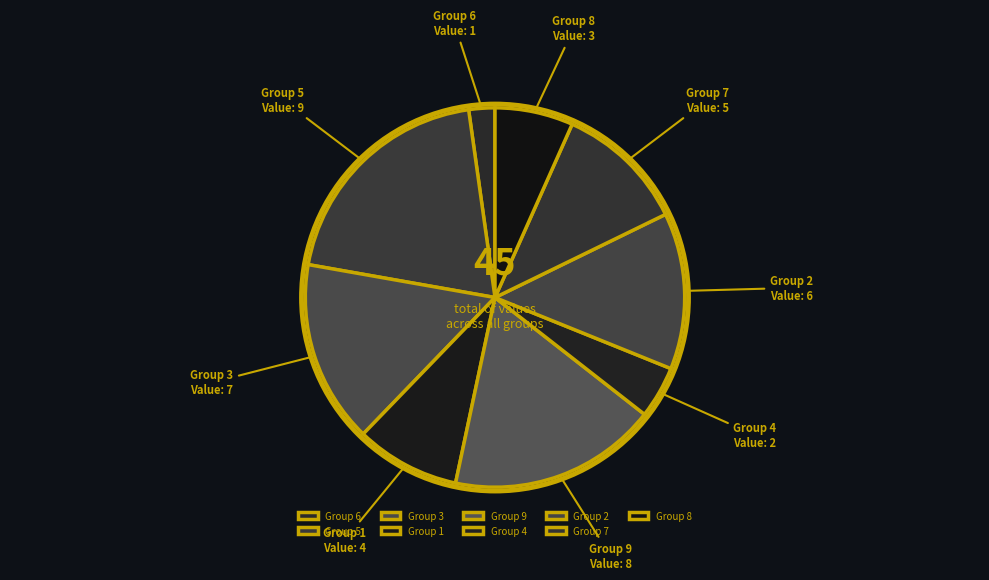

Combined, do Group 3 and Group 1 account for over 50%?

No